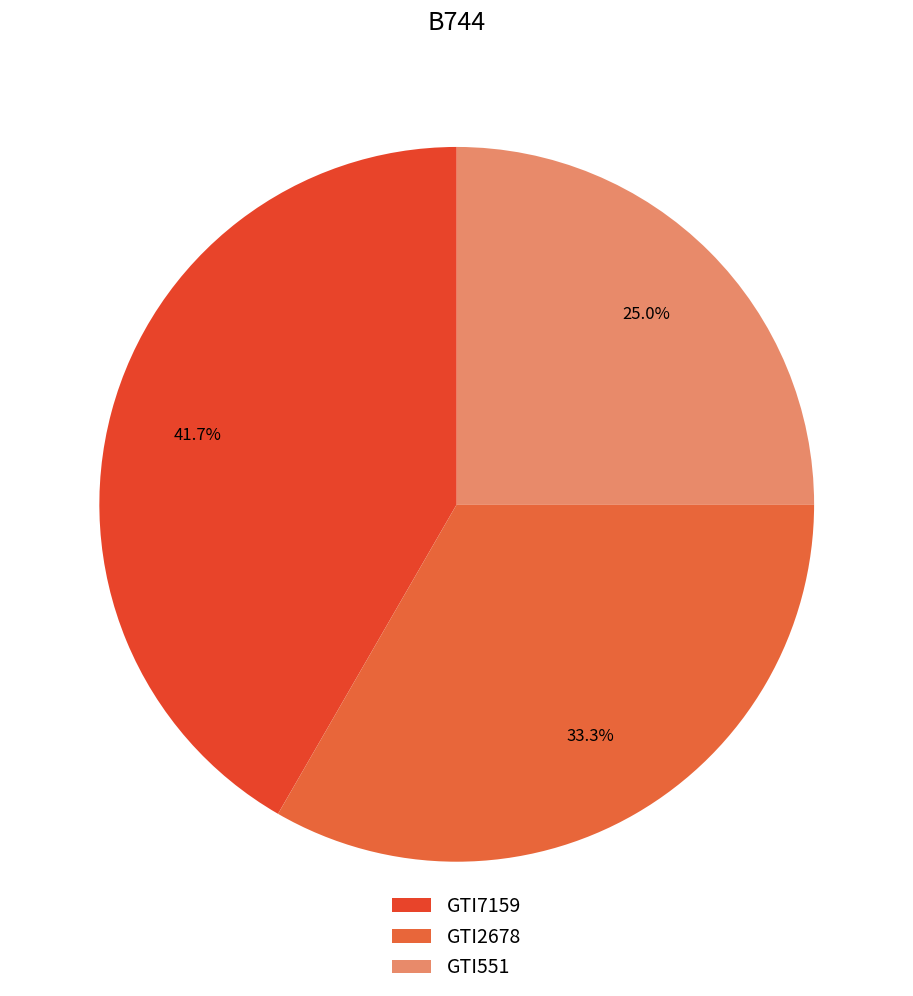

Which category has the biggest portion of the pie?

GTI7159